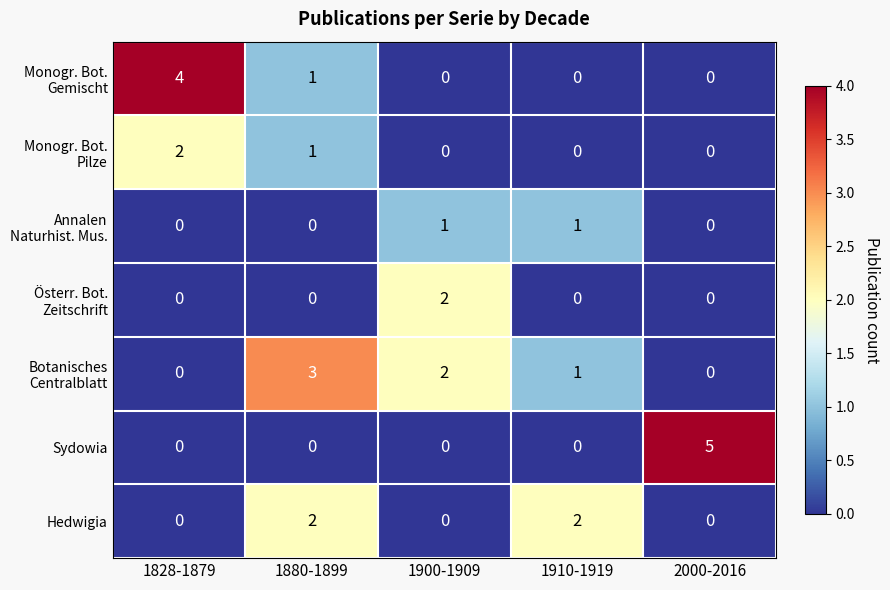

Count the Hedwigia values in the range 0 to 2.

5